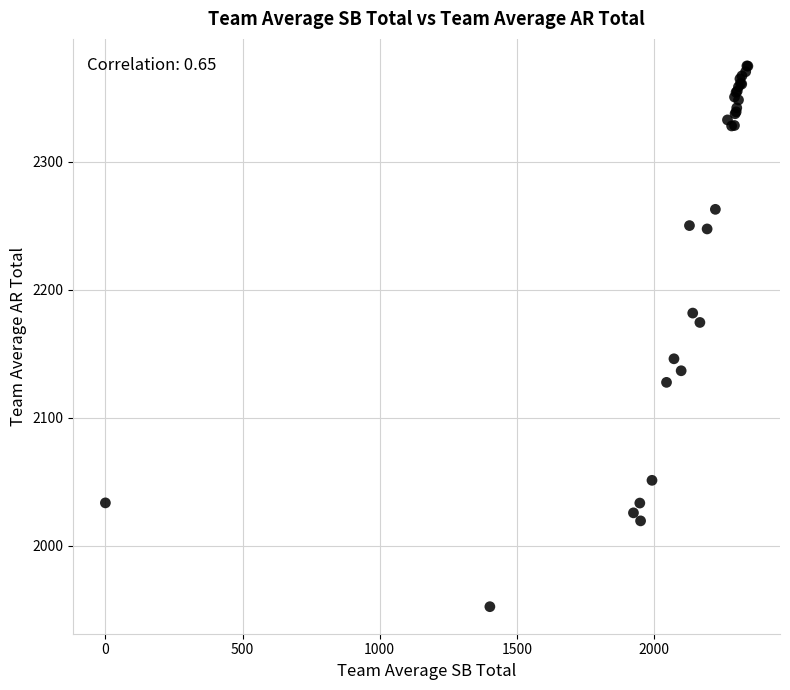

What Y value in the scatter plot is closest to 2163?

2174.4